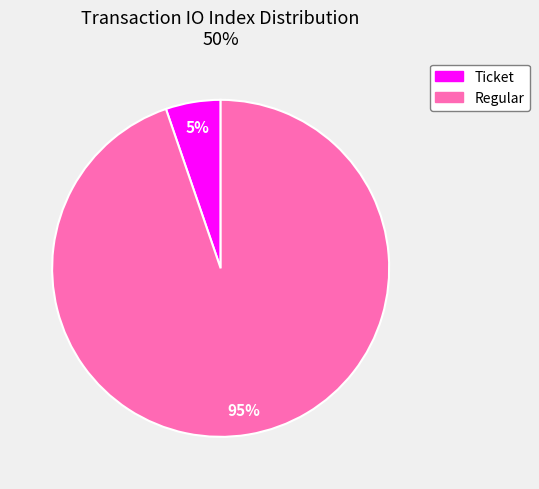

To the nearest percent, what is the average slice percentage?

50%